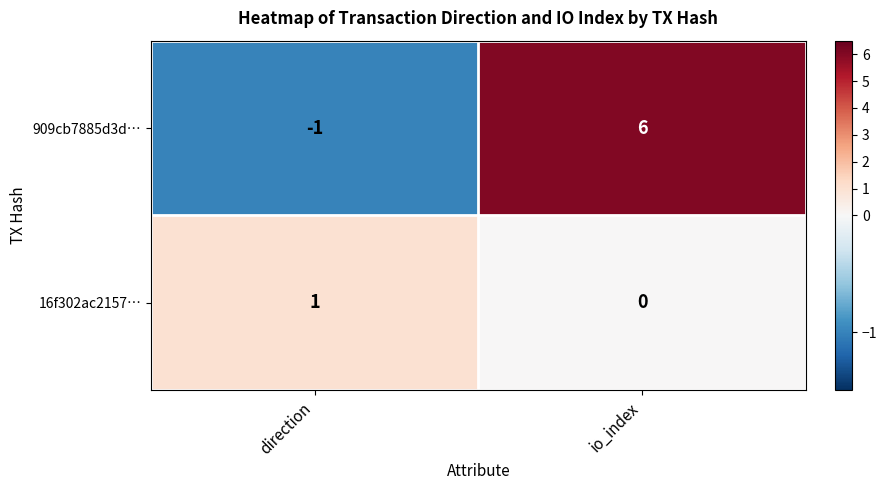

Reading left to right, extract all data points from this chart.

909cb7885d3d…: -1	6
16f302ac2157…: 1	0